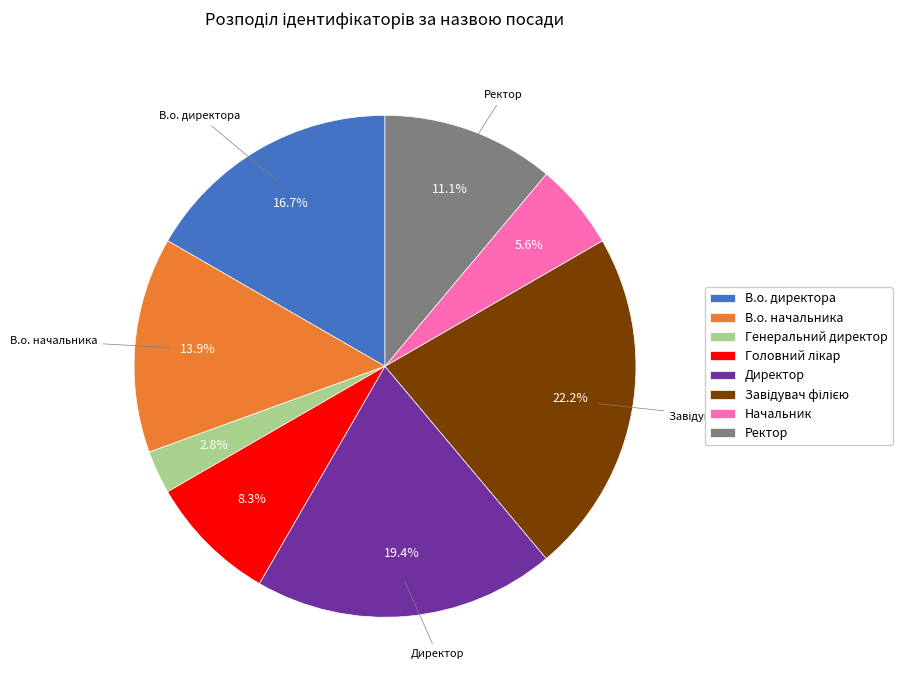

To the nearest percent, what is the difference between the largest and smallest slice percentages?

19%